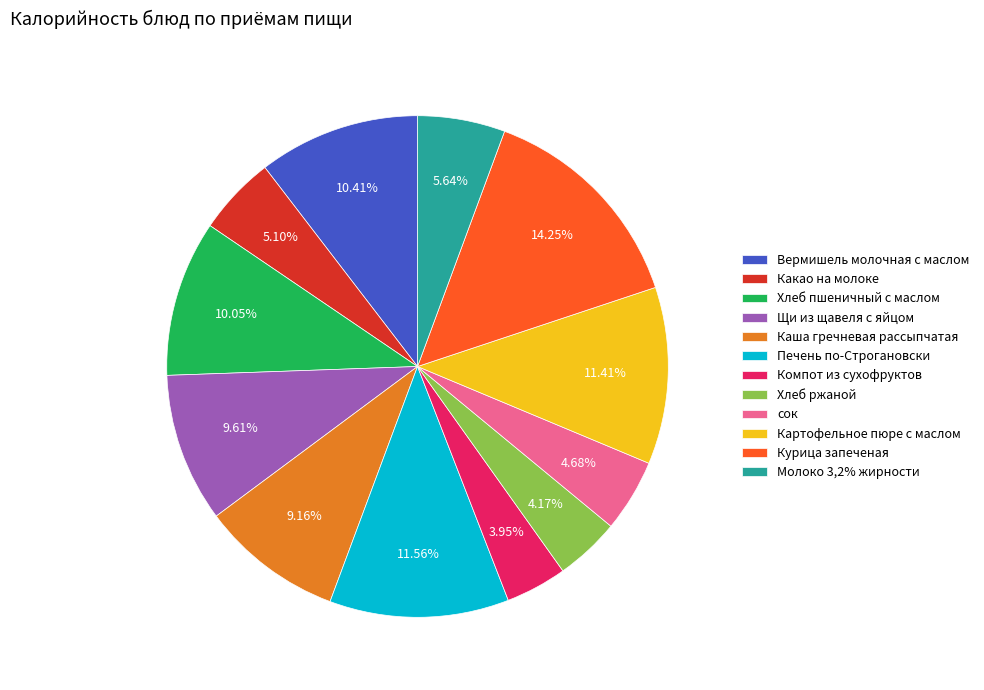

Which slice is the largest?

Курица запеченая